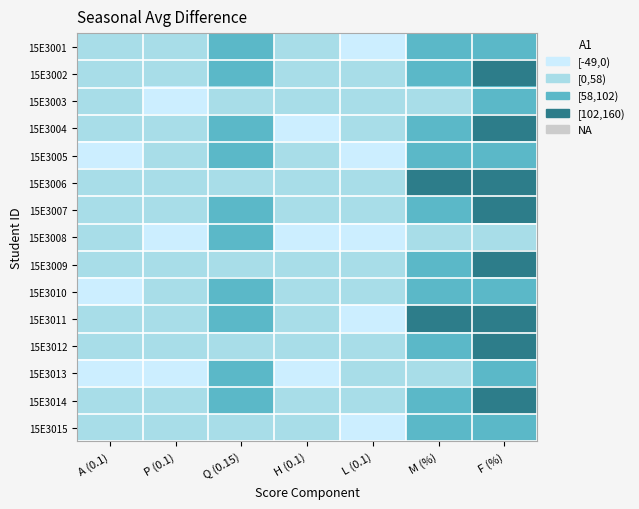

Which label corresponds to the largest value in the chart?

F (%)